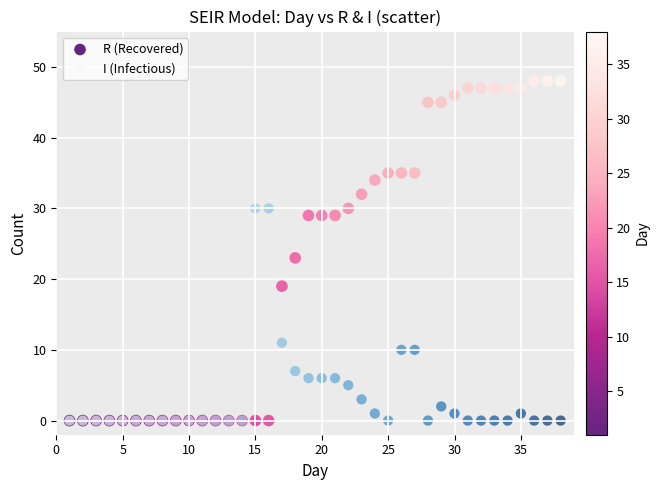

Which series reaches the maximum Y coordinate?

R (Recovered)